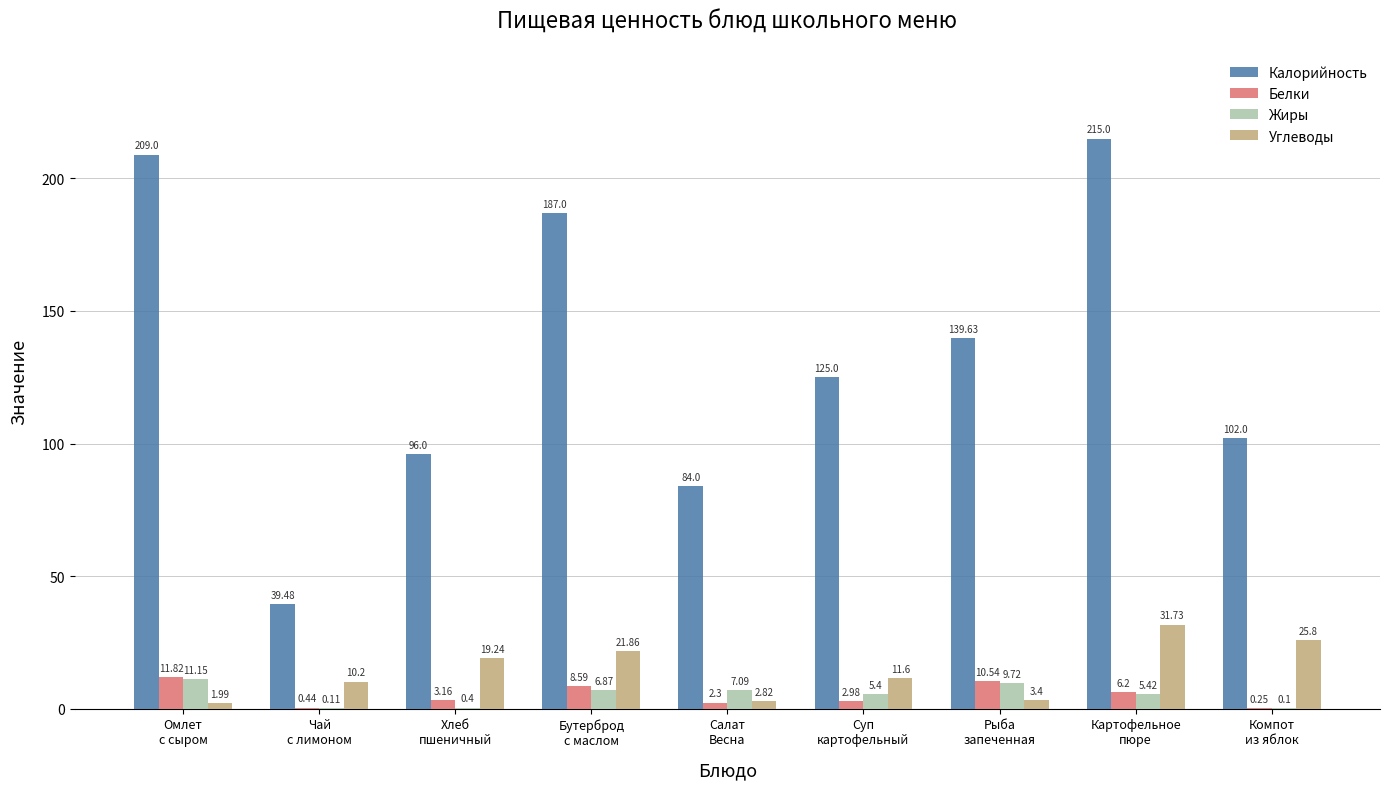

Which series has the largest total across all categories?

Калорийность